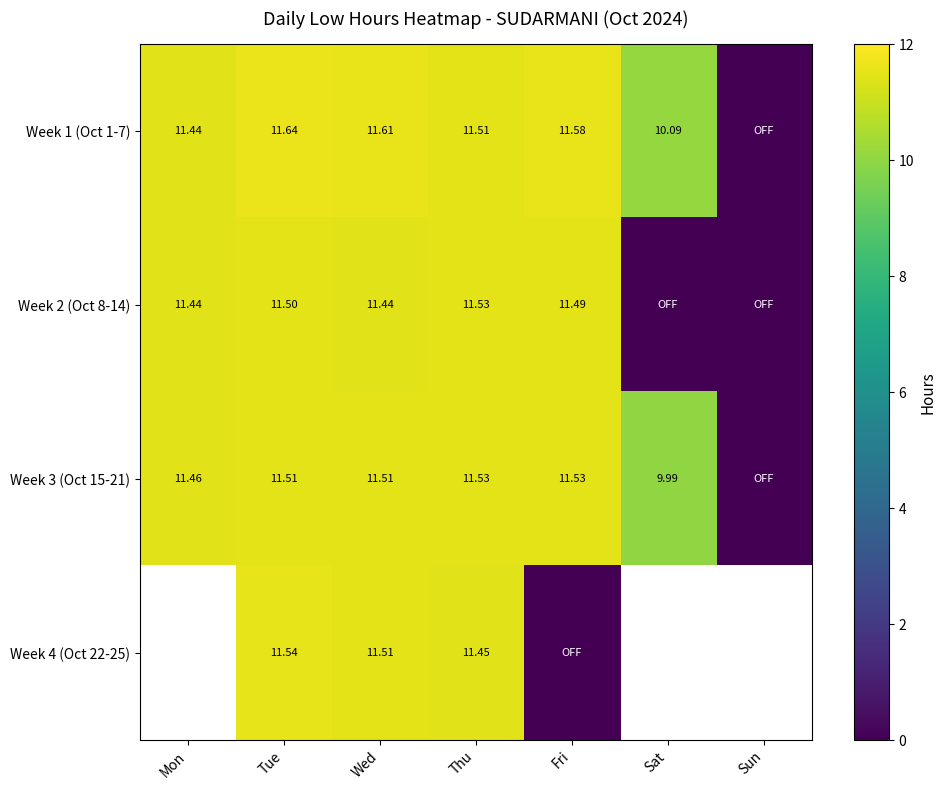

Is the value of Week 3 (Oct 15-21) at Sat greater than the value of Week 2 (Oct 8-14) at Tue?

No